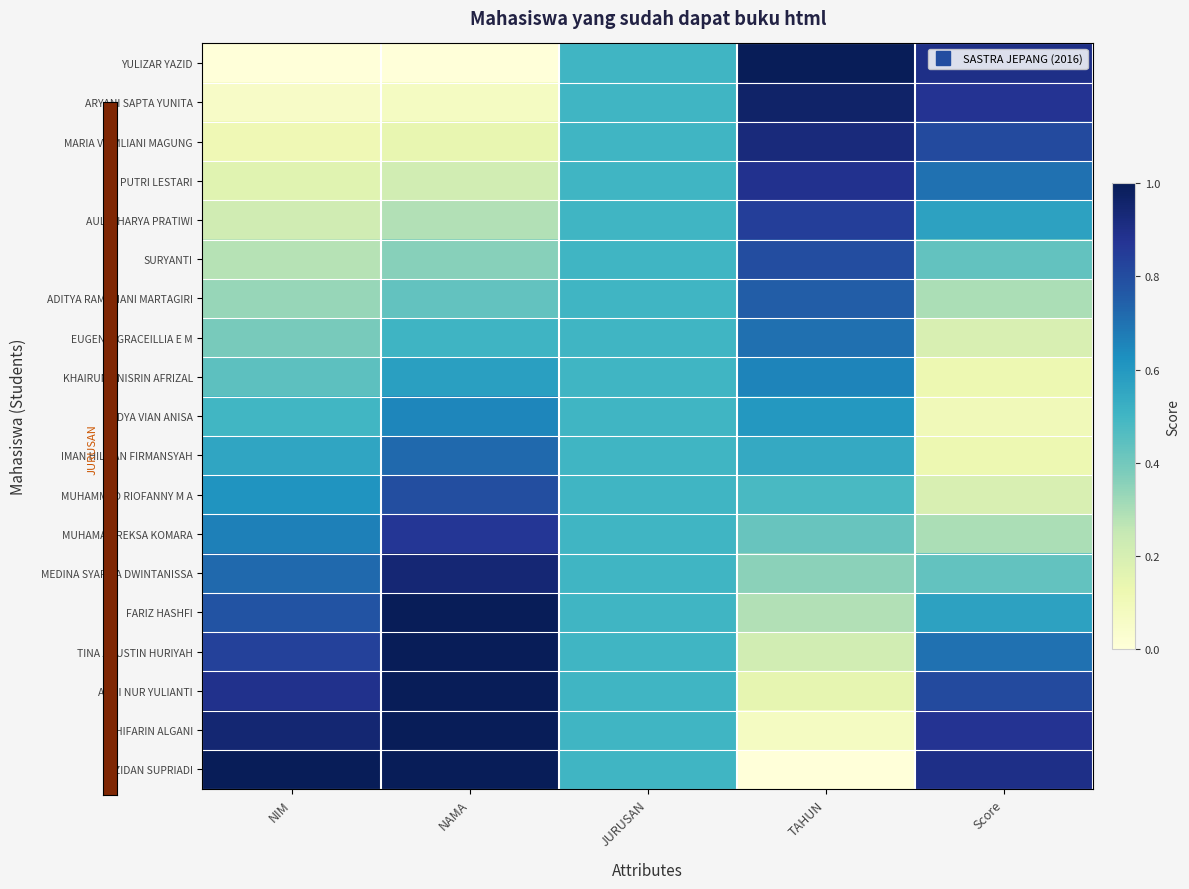

Reading left to right, list all the values displayed in this chart.

YULIZAR YAZID: NIM=0.0	NAMA=0.0	JURUSAN=0.5	TAHUN=1.0	Score=0.9
ARYANI SAPTA YUNITA: NIM=0.1	NAMA=0.1	JURUSAN=0.5	TAHUN=1.0	Score=0.9
MARIA VEIMLIANI MAGUNG: NIM=0.1	NAMA=0.1	JURUSAN=0.5	TAHUN=0.9	Score=0.8
PUTRI LESTARI: NIM=0.2	NAMA=0.2	JURUSAN=0.5	TAHUN=0.9	Score=0.7
AULIA HARYA PRATIWI: NIM=0.2	NAMA=0.3	JURUSAN=0.5	TAHUN=0.8	Score=0.6
SURYANTI: NIM=0.3	NAMA=0.4	JURUSAN=0.5	TAHUN=0.8	Score=0.4
ADITYA RAMDHANI MARTAGIRI: NIM=0.3	NAMA=0.4	JURUSAN=0.5	TAHUN=0.8	Score=0.3
EUGENIE GRACEILLIA E M: NIM=0.4	NAMA=0.5	JURUSAN=0.5	TAHUN=0.7	Score=0.2
KHAIRUNA NISRIN AFRIZAL: NIM=0.4	NAMA=0.6	JURUSAN=0.5	TAHUN=0.7	Score=0.1
NADYA VIAN ANISA: NIM=0.5	NAMA=0.6	JURUSAN=0.5	TAHUN=0.6	Score=0.1
IMAN HILMAN FIRMANSYAH: NIM=0.6	NAMA=0.7	JURUSAN=0.5	TAHUN=0.5	Score=0.1
MUHAMMAD RIOFANNY M A: NIM=0.6	NAMA=0.8	JURUSAN=0.5	TAHUN=0.5	Score=0.2
MUHAMAD REKSA KOMARA: NIM=0.7	NAMA=0.9	JURUSAN=0.5	TAHUN=0.4	Score=0.3
MEDINA SYAFIRA DWINTANISSA: NIM=0.7	NAMA=0.9	JURUSAN=0.5	TAHUN=0.4	Score=0.4
FARIZ HASHFI: NIM=0.8	NAMA=1.0	JURUSAN=0.5	TAHUN=0.3	Score=0.6
TINA AGUSTIN HURIYAH: NIM=0.8	NAMA=1.0	JURUSAN=0.5	TAHUN=0.2	Score=0.7
ARNI NUR YULIANTI: NIM=0.9	NAMA=1.0	JURUSAN=0.5	TAHUN=0.1	Score=0.8
GHIFARIN ALGANI: NIM=0.9	NAMA=1.0	JURUSAN=0.5	TAHUN=0.1	Score=0.9
ZIDAN SUPRIADI: NIM=1.0	NAMA=1.0	JURUSAN=0.5	TAHUN=0.0	Score=0.9